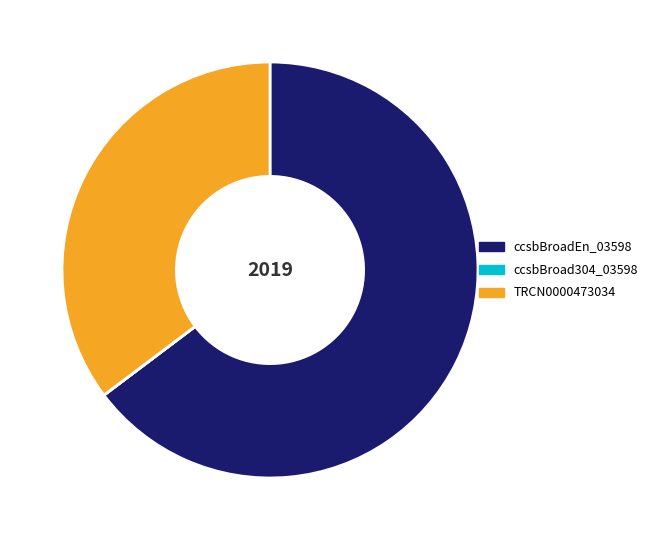

Which category has the biggest portion of the pie?

ccsbBroadEn_03598